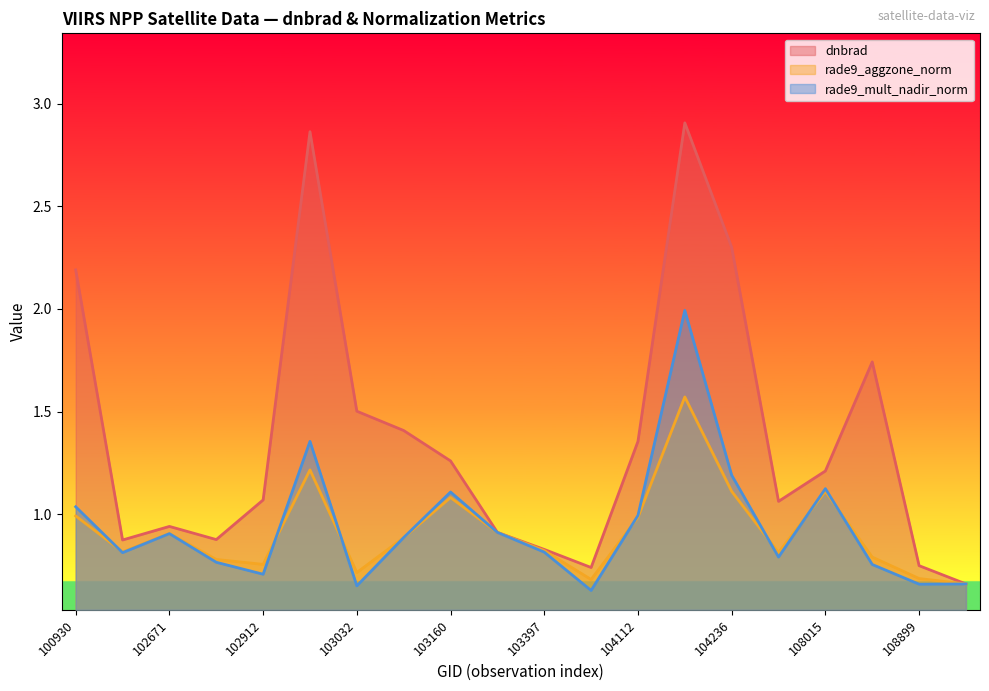

What is the average value of the dnbrad series?

1.4